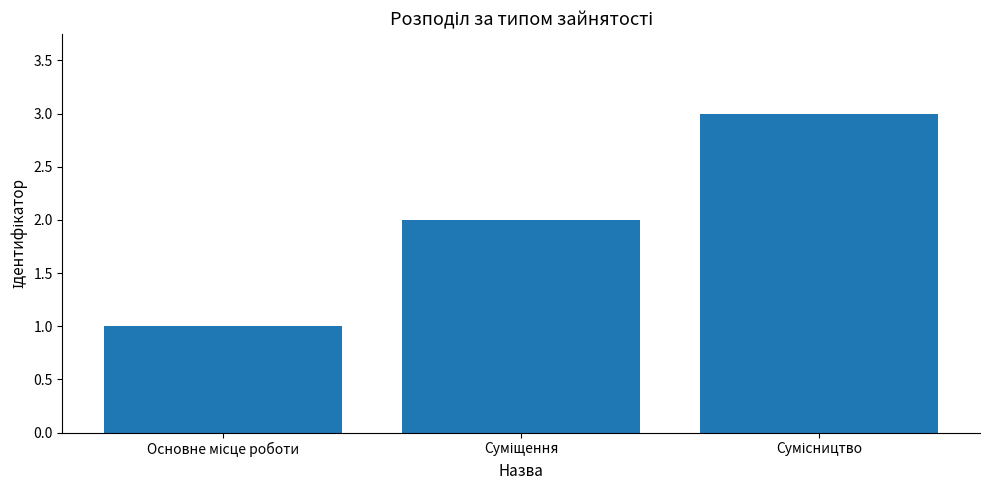

Are the bars grouped side by side (vs. stacked)?

No